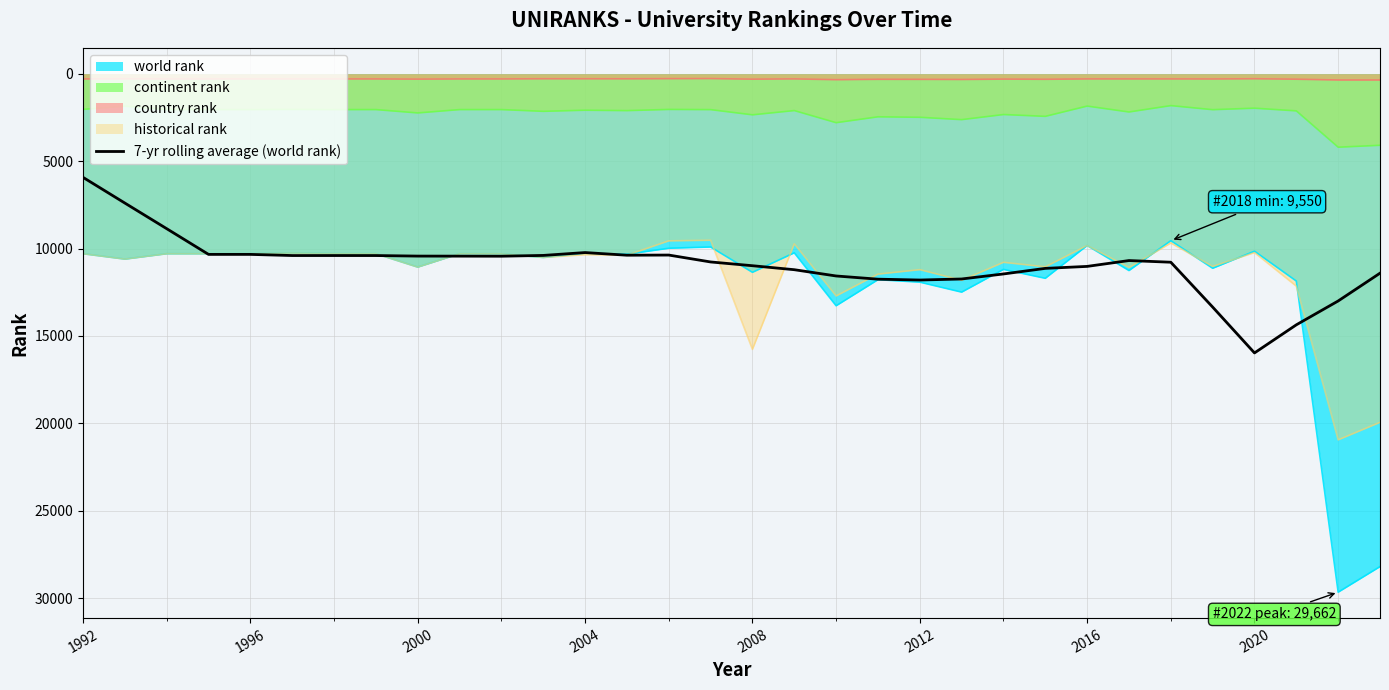

True or false: historical rank has a value of 9826.0 at 2016.

True